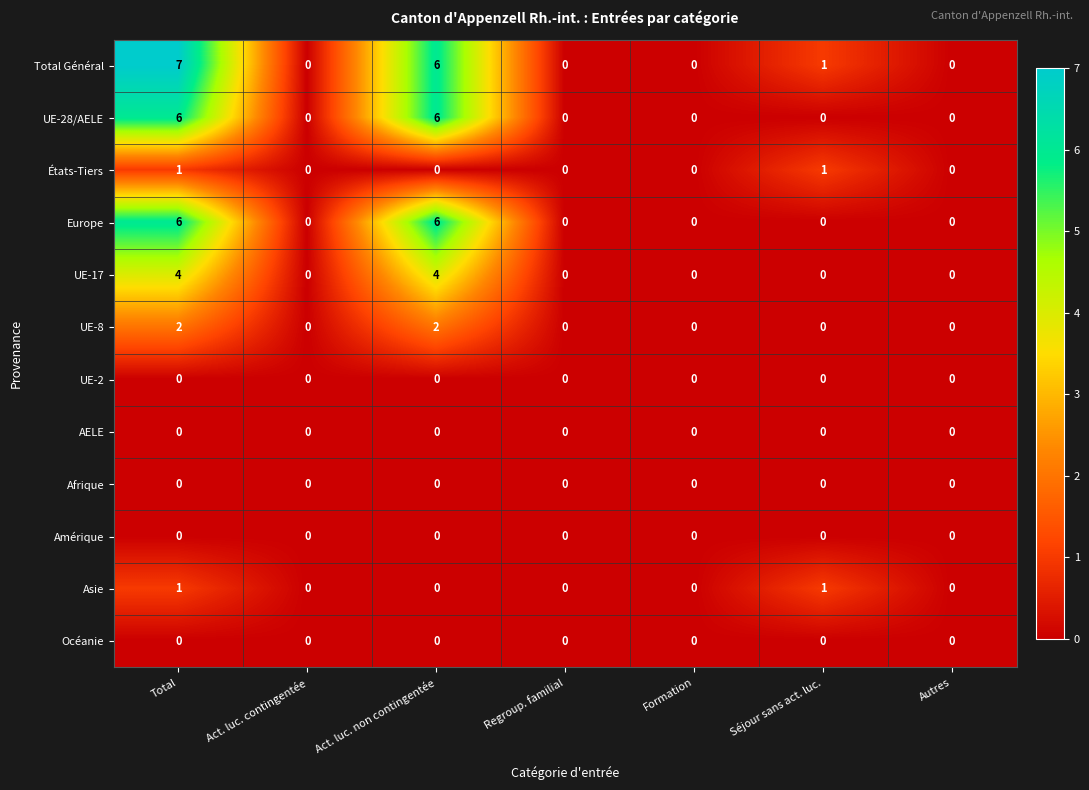

At which category is the sum across all series the highest?

Total